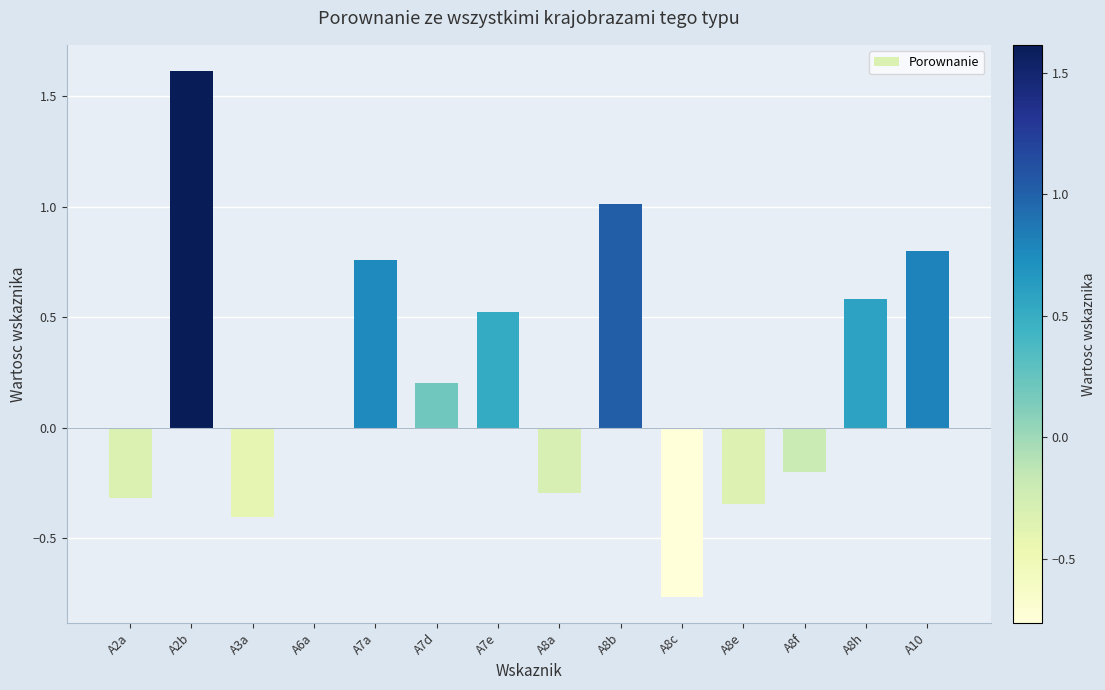

Count the number of data series in this chart.

1